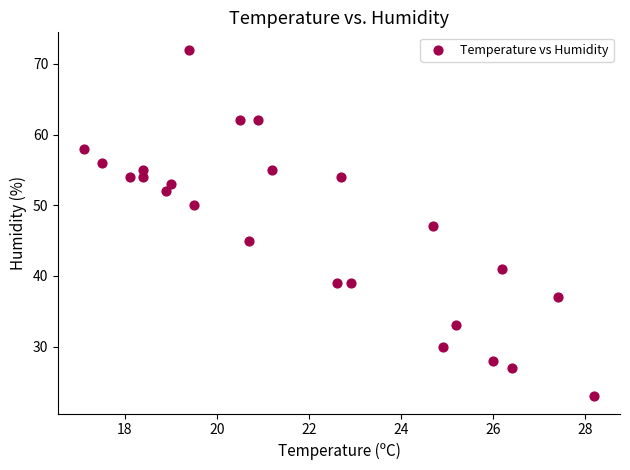

What is the range of Y values (max minus min)?

49